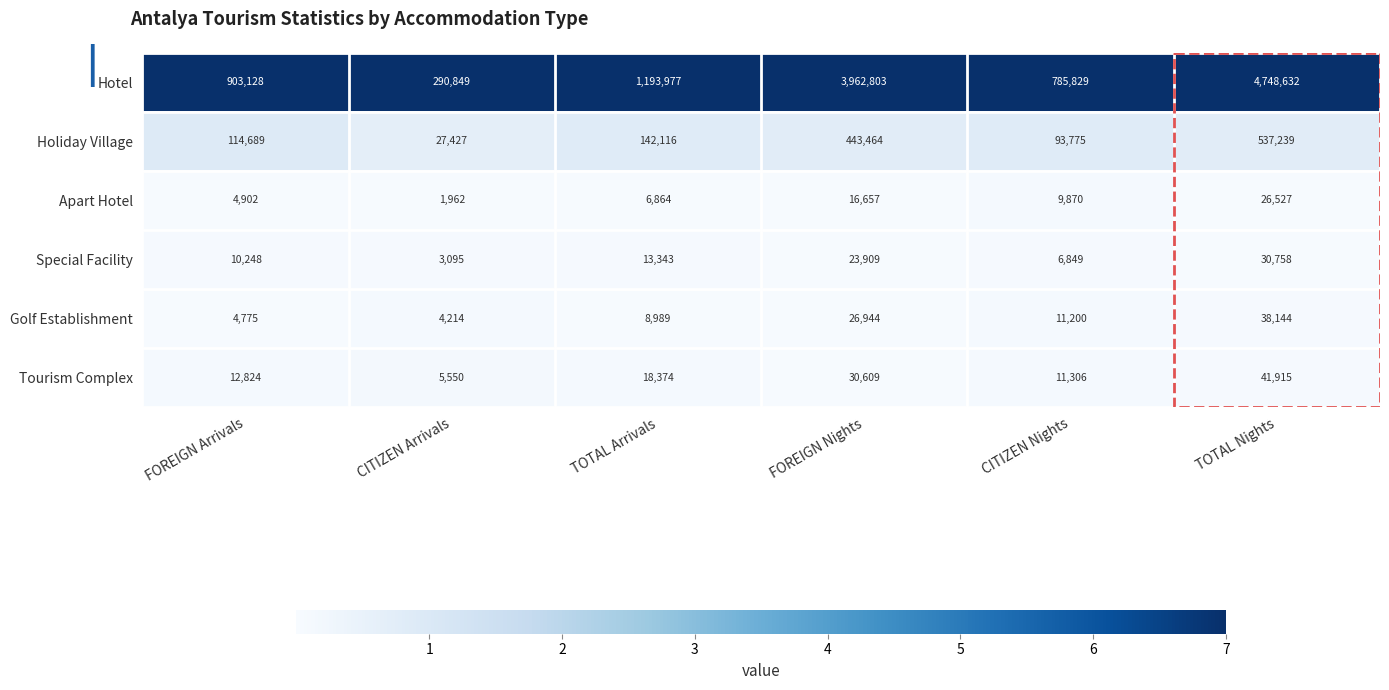

What is the greatest value displayed?

4748632